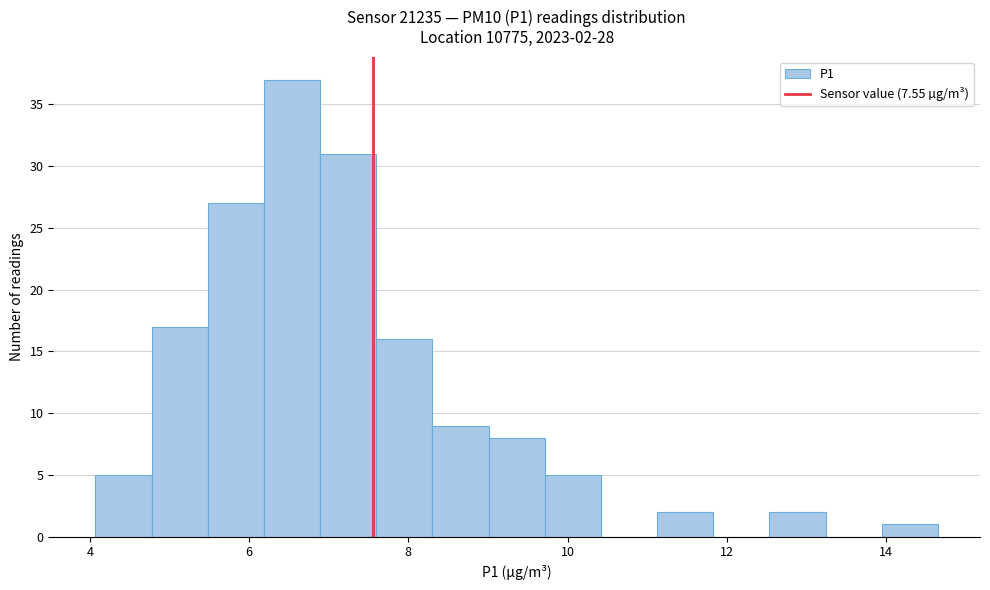

Read against the x-axis, roughly where is the centre of the tallest bar?

6.6